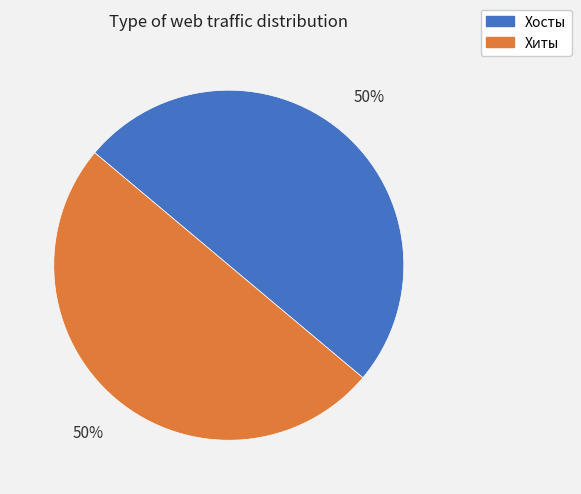

To the nearest percent, what is the average slice percentage?

50%